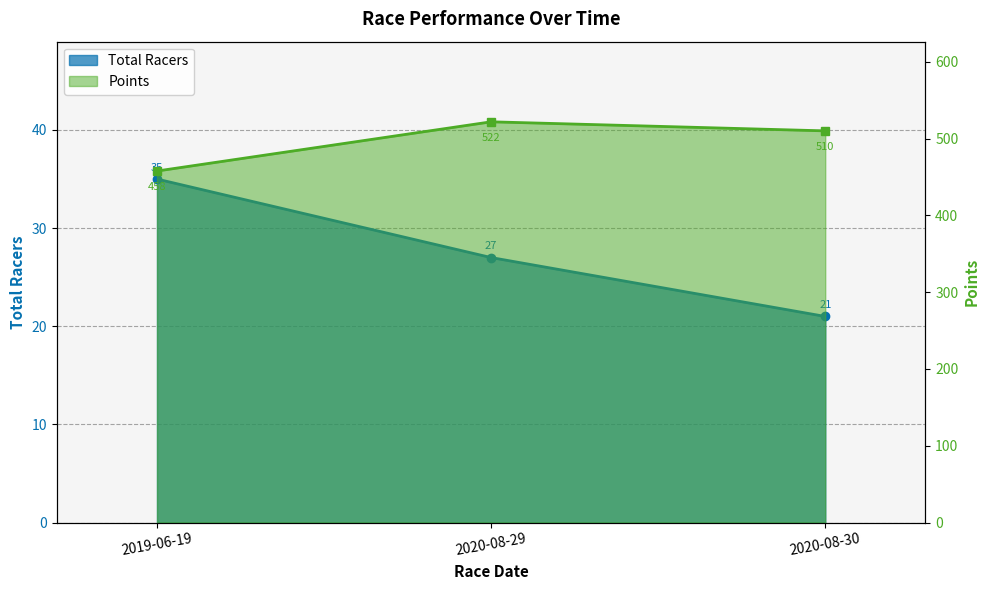

Reading right to left, transcribe all the data shown in this chart.

Total Racers: 21.0	27.0	35.0
Points: 510.0	521.8	457.7